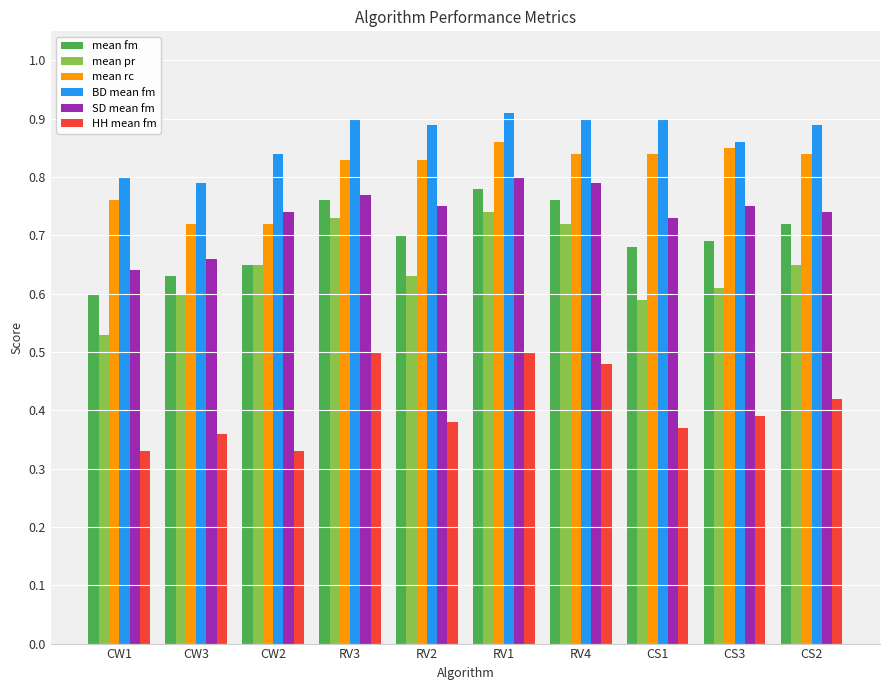

What position from the right is CS1?

3